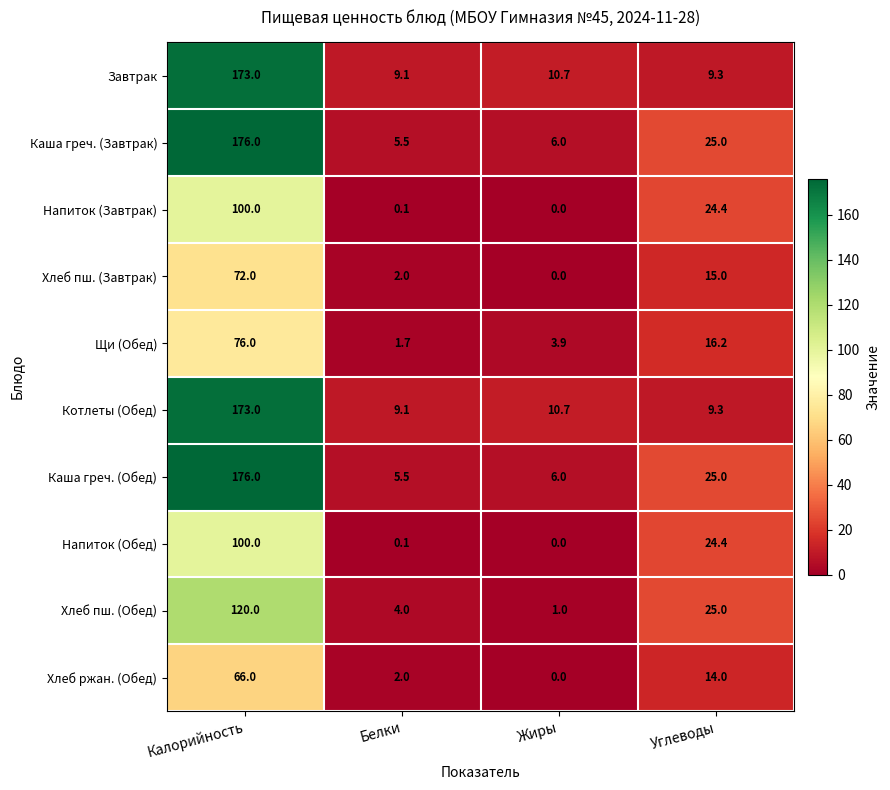

What is the spread (max minus min) of values at Калорийность?

110.0